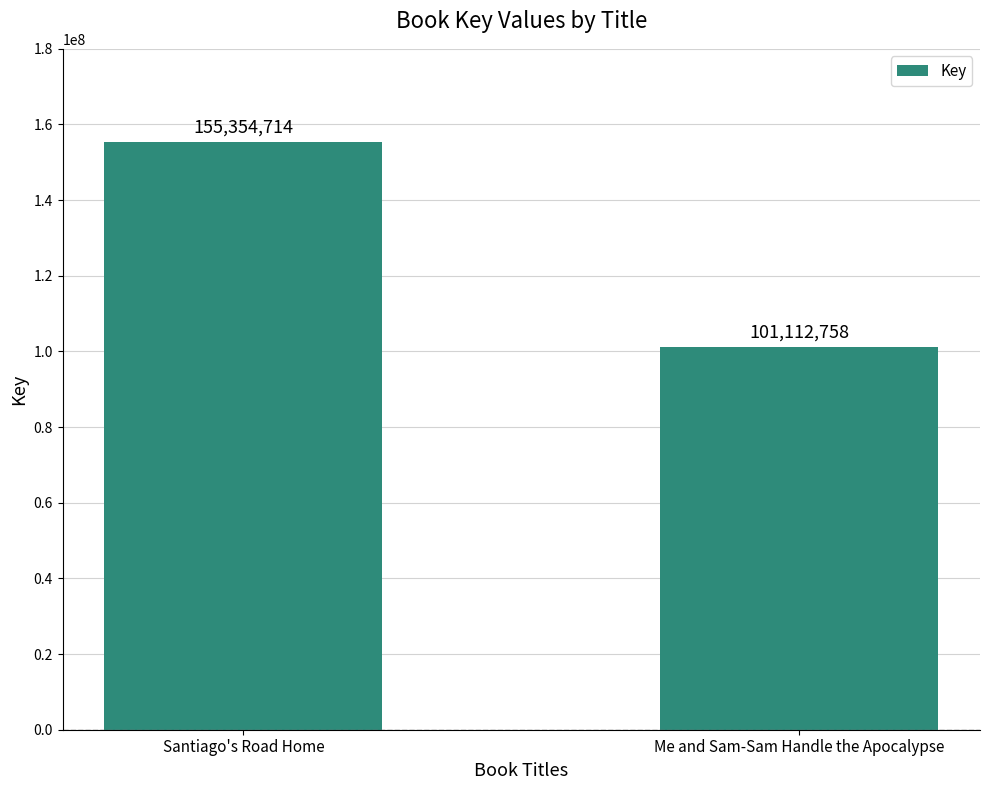

What is the difference between the maximum and minimum values?

54241956